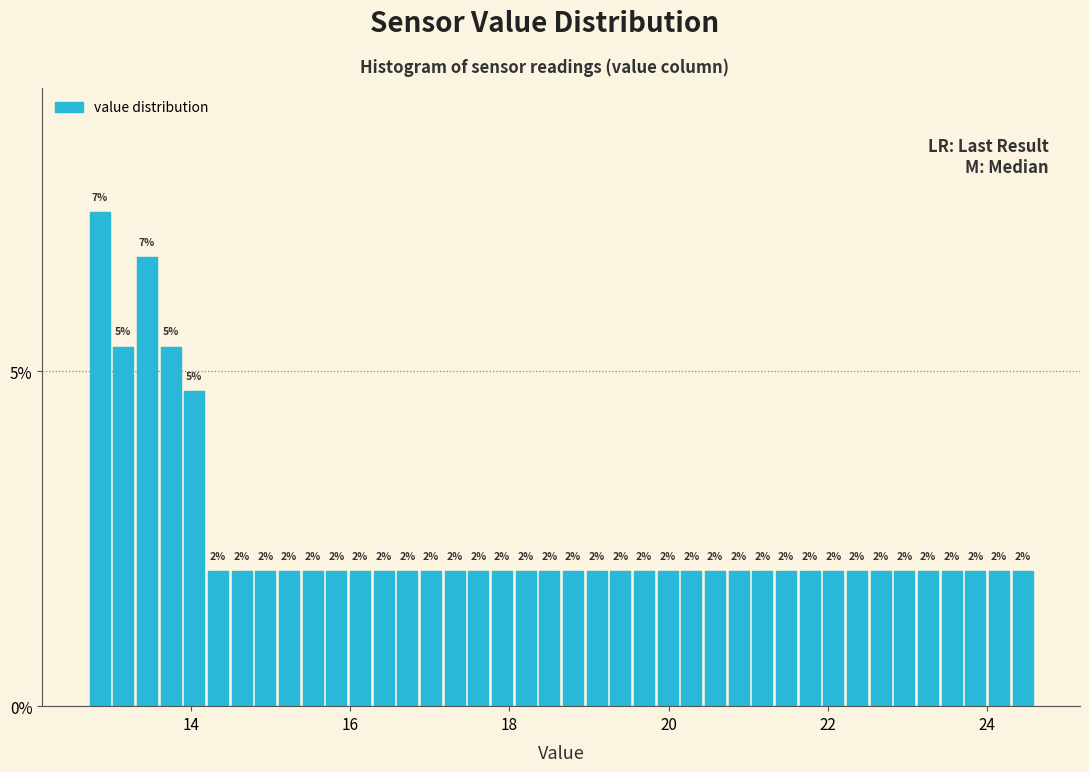

Read against the x-axis, roughly where is the centre of the tallest bar?

12.8